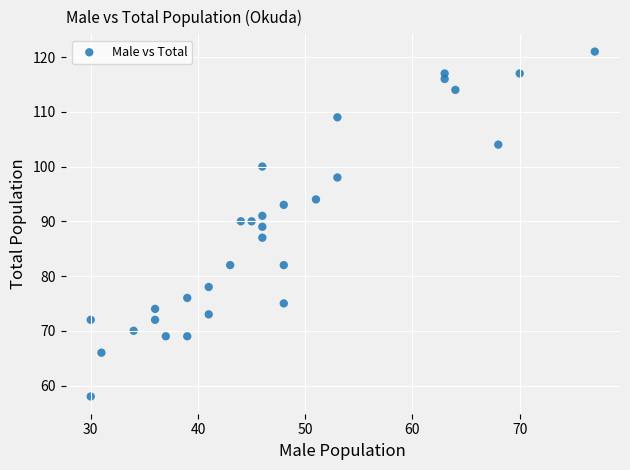

What is the range of X values (max minus min)?

47